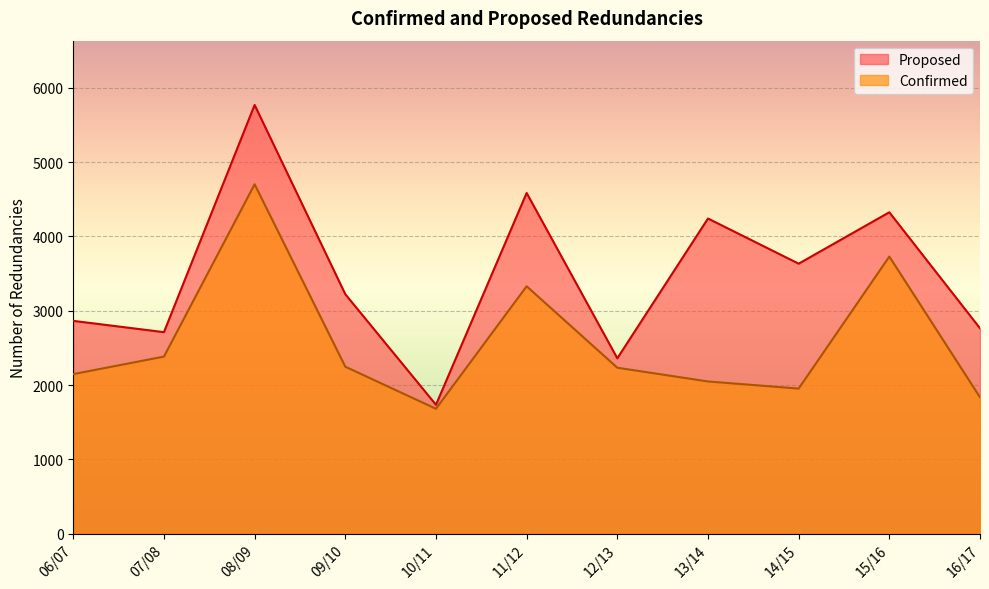

What is the label of the 7th point from the right?

10/11